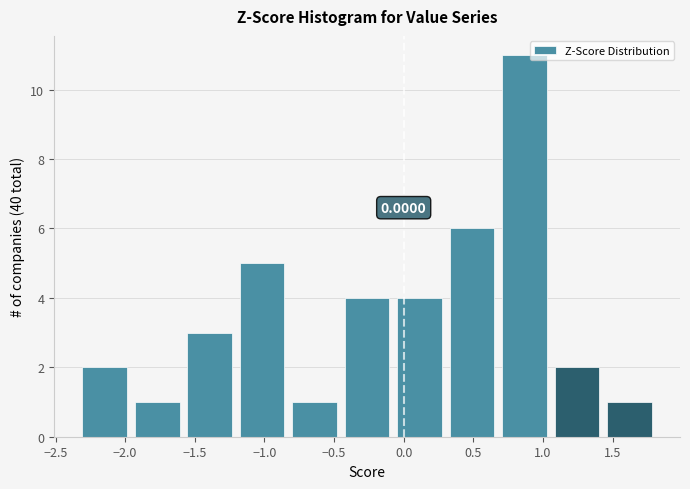

Which range on the x-axis has the tallest bar?

0.70 to 1.05